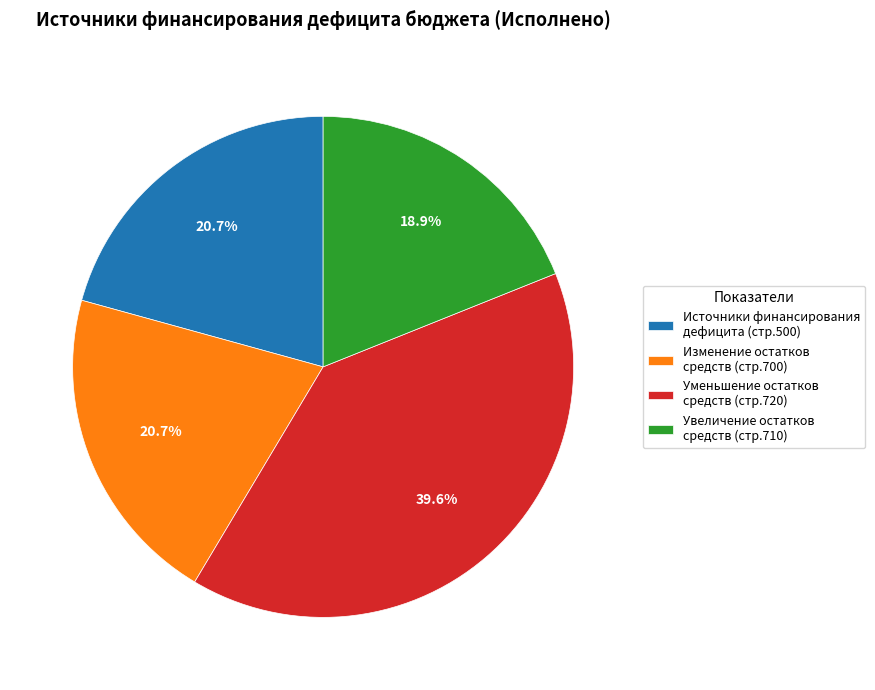

Between Изменение остатков средств (стр.700) and Увеличение остатков средств (стр.710), which is larger?

Изменение остатков средств (стр.700)